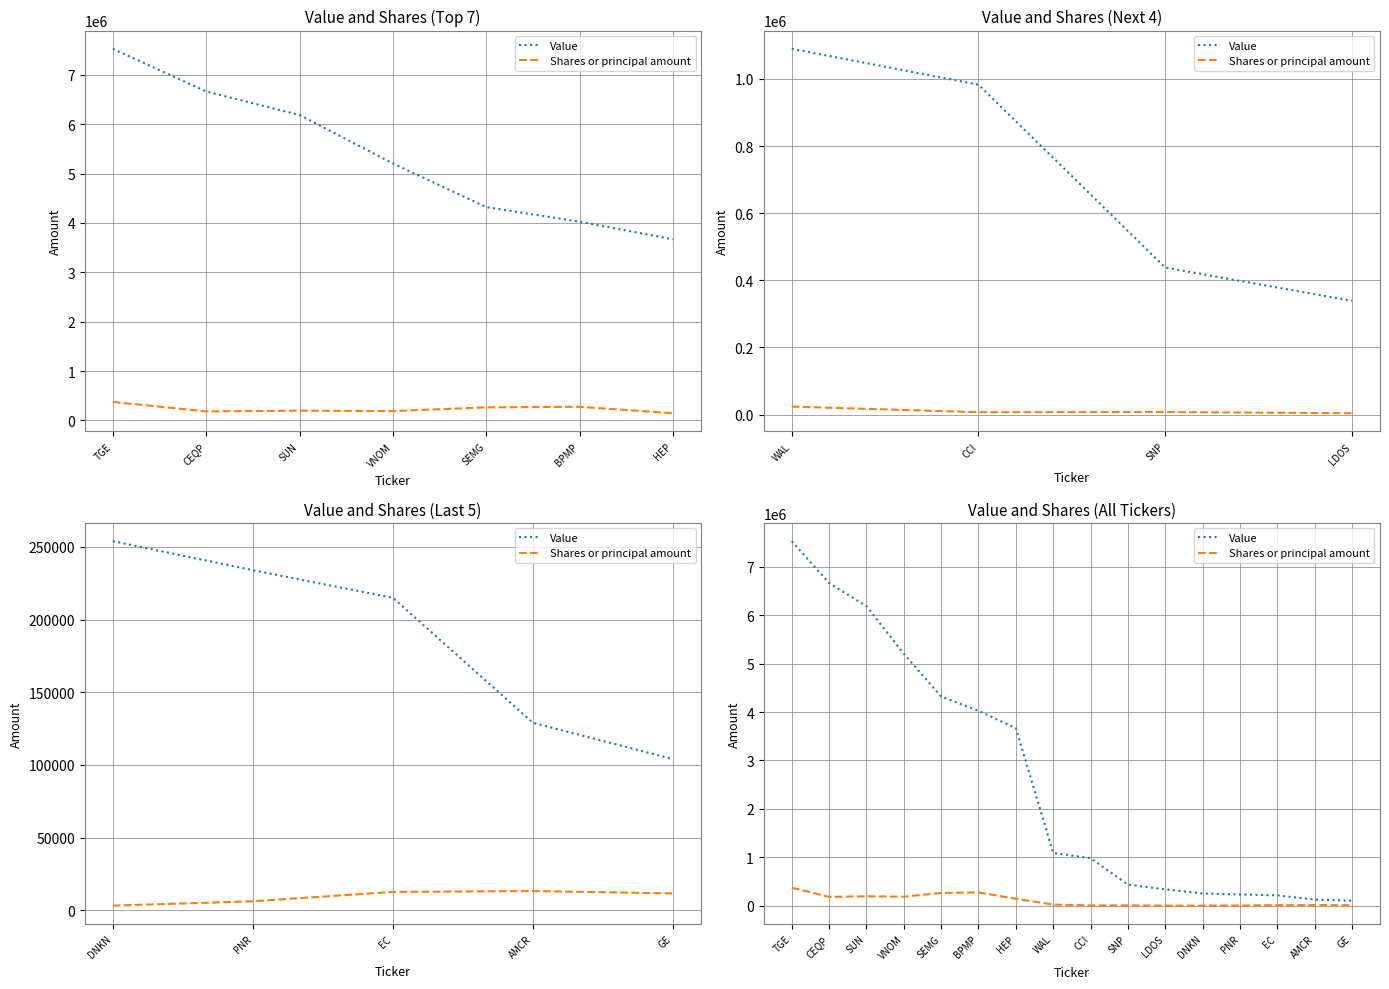

Which series has the largest range (max minus min)?

Value